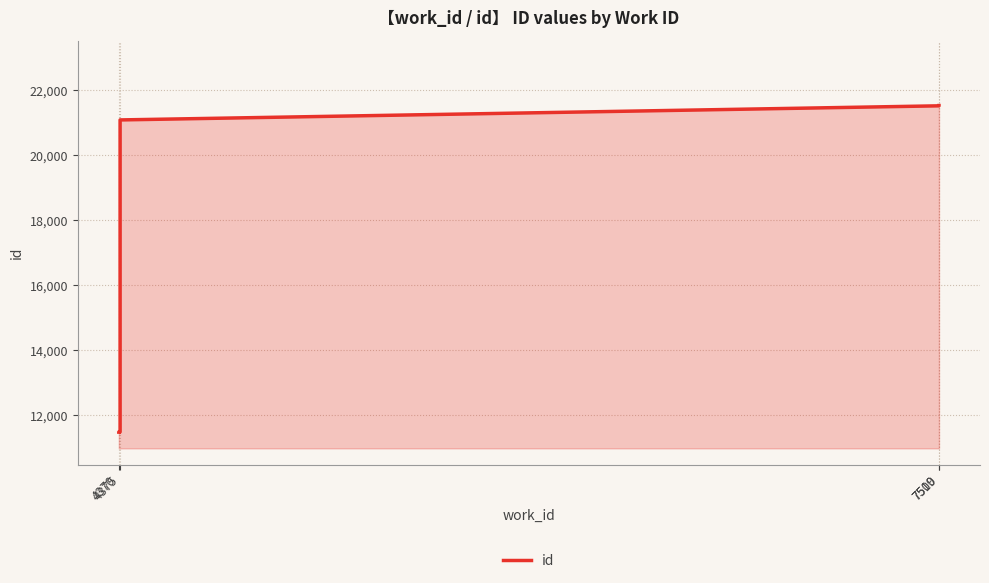

How many values are below 21525?

5